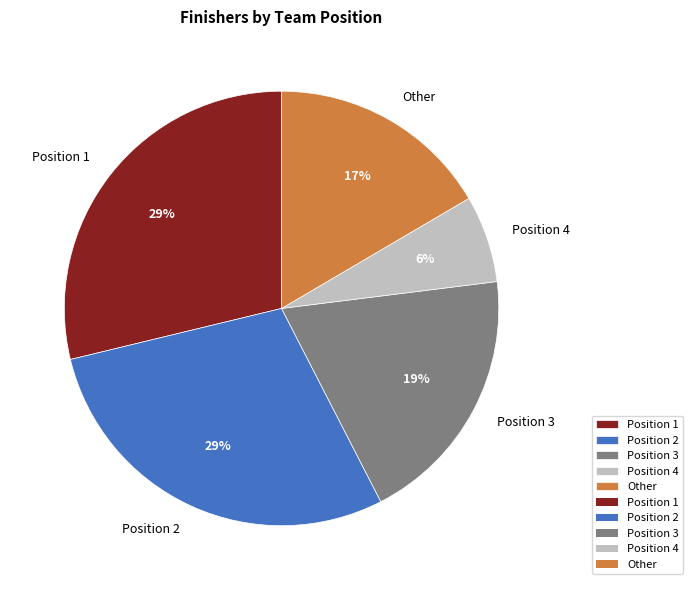

How many segments does this pie chart have?

5